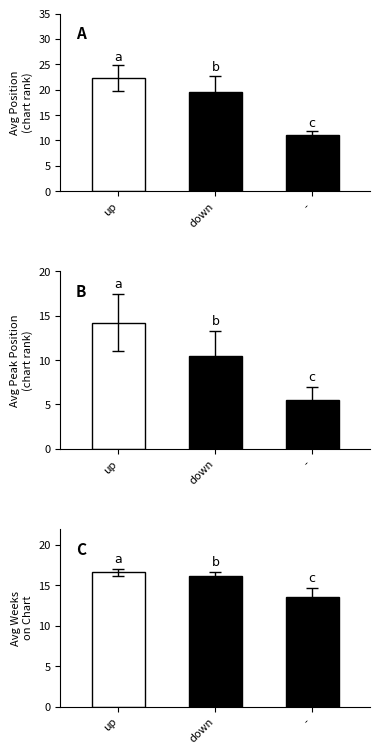

Are the bars grouped side by side (vs. stacked)?

Yes